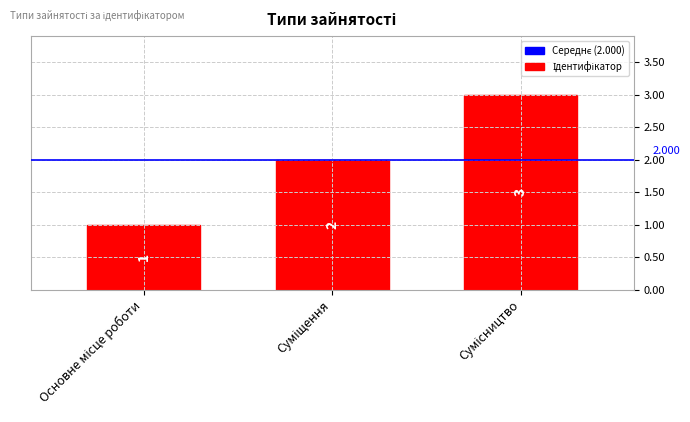

List the labels in order of value, smallest first.

Основне місце роботи, Суміщення, Сумісництво